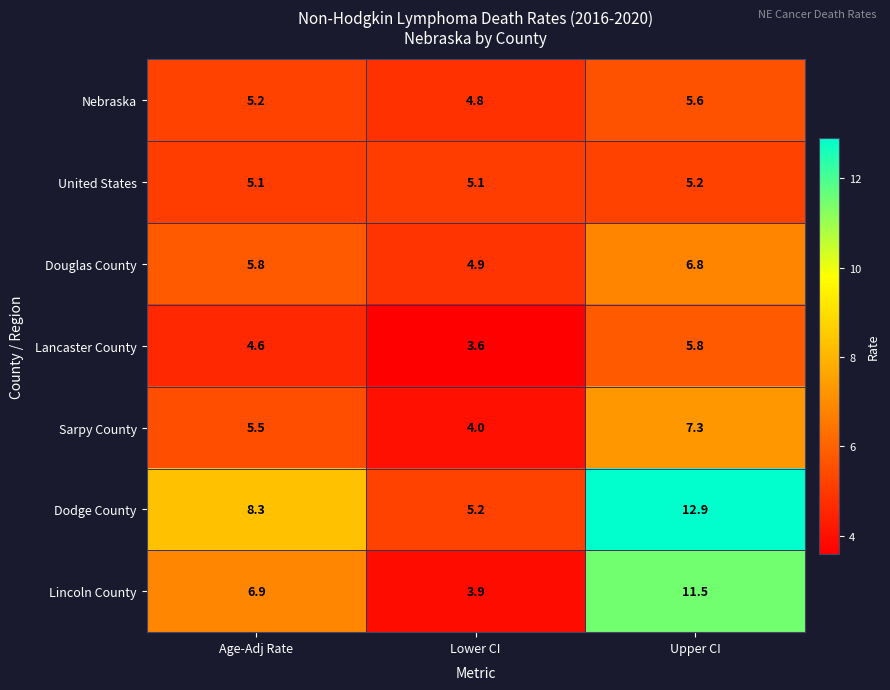

True or false: Nebraska has a value of 2.9 at Upper CI.

False